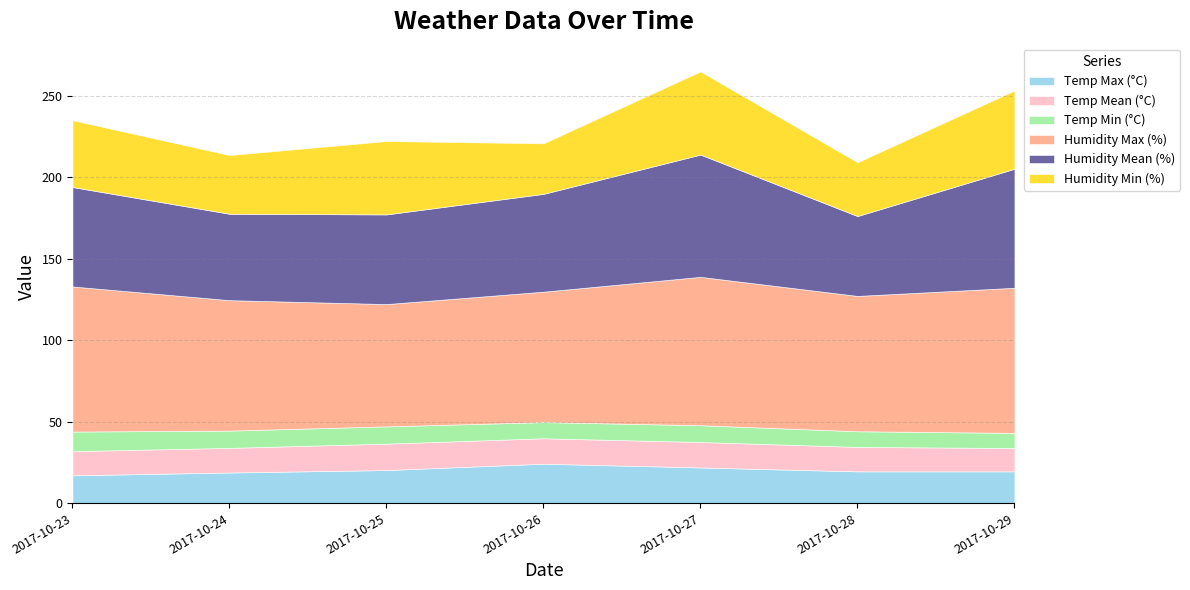

Does the chart display data point markers on the line(s)?

No